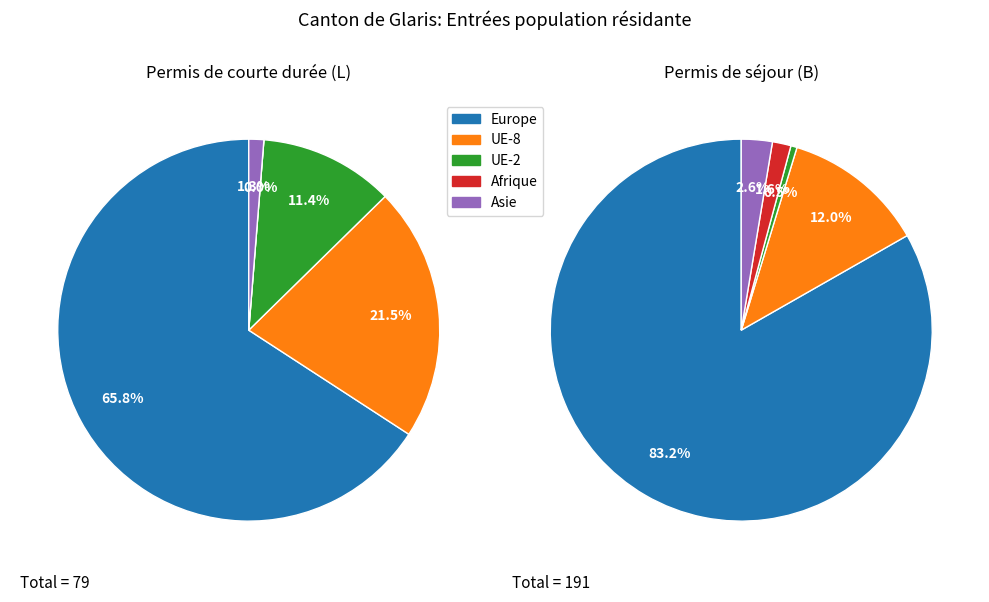

True or false: Afrique accounts for 11% of the total.

False